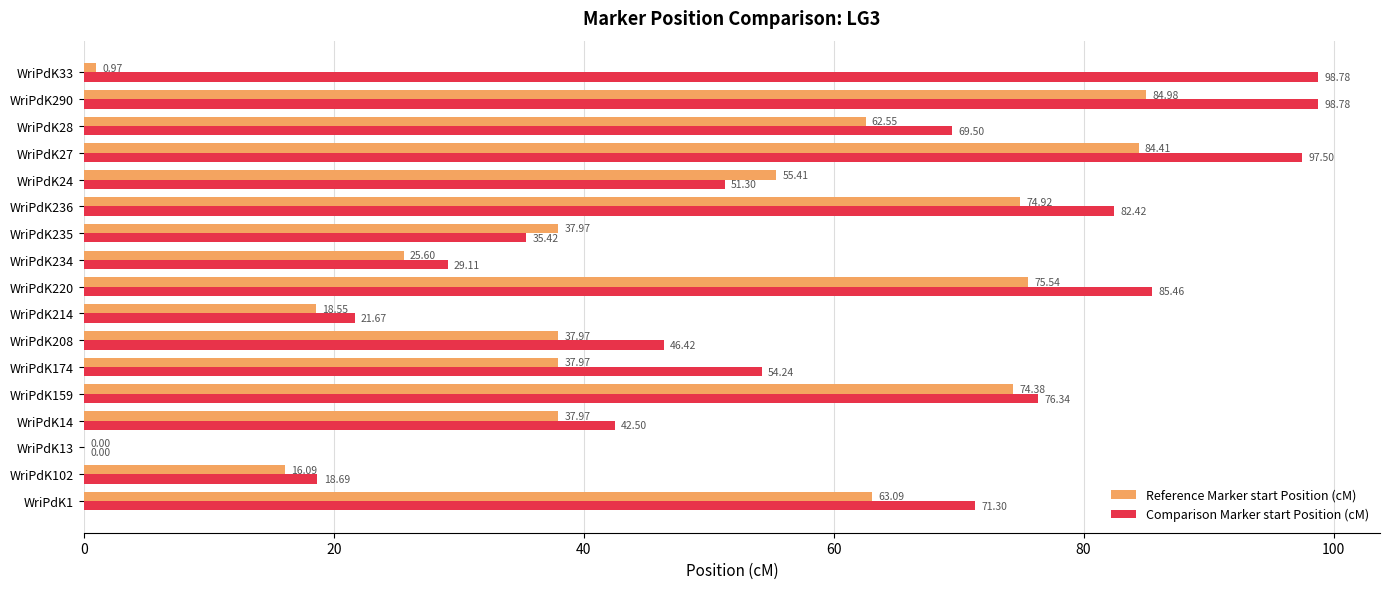

What is the sum of the Comparison Marker start Position (cM) values at WriPdK208 and WriPdK290?

145.2